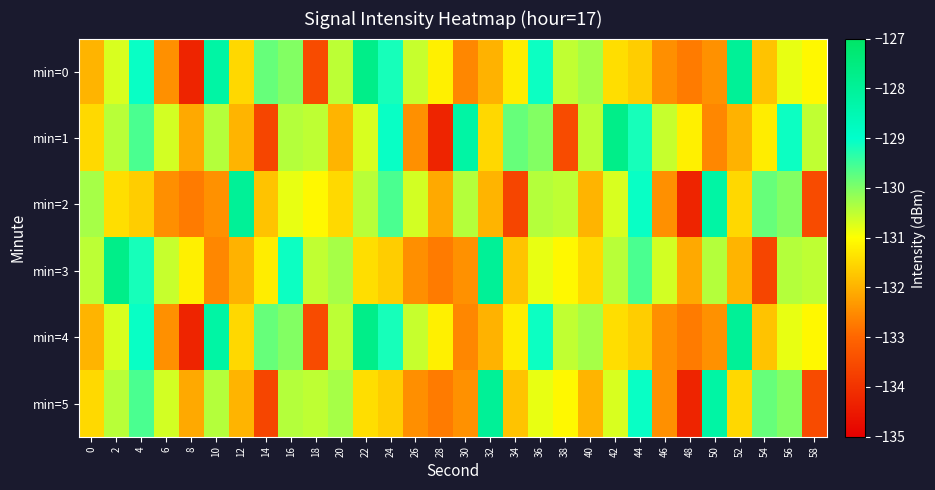

Reading left to right, extract all data points from this chart.

min=0: 0=-132.0	2=-130.7	4=-129.1	6=-132.4	8=-134.3	10=-128.2	12=-131.5	14=-129.8	16=-130.0	18=-133.5	20=-130.5	22=-127.7	24=-129.2	26=-130.5	28=-131.2	30=-132.6	32=-132.0	34=-131.2	36=-129.1	38=-130.5	40=-130.3	42=-131.4	44=-131.7	46=-132.5	48=-132.7	50=-132.4	52=-128.0	54=-131.8	56=-130.8	58=-131.1
min=1: 0=-131.5	2=-130.4	4=-129.6	6=-130.6	8=-132.1	10=-130.4	12=-132.0	14=-133.6	16=-130.4	18=-130.5	20=-132.0	22=-130.7	24=-129.1	26=-132.4	28=-134.3	30=-128.2	32=-131.5	34=-129.8	36=-130.0	38=-133.5	40=-130.5	42=-127.7	44=-129.2	46=-130.5	48=-131.2	50=-132.6	52=-132.0	54=-131.2	56=-129.1	58=-130.5
min=2: 0=-130.3	2=-131.4	4=-131.7	6=-132.5	8=-132.7	10=-132.4	12=-128.0	14=-131.8	16=-130.8	18=-131.1	20=-131.5	22=-130.4	24=-129.6	26=-130.6	28=-132.1	30=-130.4	32=-132.0	34=-133.6	36=-130.4	38=-130.5	40=-132.0	42=-130.7	44=-129.1	46=-132.4	48=-134.3	50=-128.2	52=-131.5	54=-129.8	56=-130.0	58=-133.5
min=3: 0=-130.5	2=-127.7	4=-129.2	6=-130.5	8=-131.2	10=-132.6	12=-132.0	14=-131.2	16=-129.1	18=-130.5	20=-130.3	22=-131.4	24=-131.7	26=-132.5	28=-132.7	30=-132.4	32=-128.0	34=-131.8	36=-130.8	38=-131.1	40=-131.5	42=-130.4	44=-129.6	46=-130.6	48=-132.1	50=-130.4	52=-132.0	54=-133.6	56=-130.4	58=-130.5
min=4: 0=-132.0	2=-130.7	4=-129.1	6=-132.4	8=-134.3	10=-128.2	12=-131.5	14=-129.8	16=-130.0	18=-133.5	20=-130.5	22=-127.7	24=-129.2	26=-130.5	28=-131.2	30=-132.6	32=-132.0	34=-131.2	36=-129.1	38=-130.5	40=-130.3	42=-131.4	44=-131.7	46=-132.5	48=-132.7	50=-132.4	52=-128.0	54=-131.8	56=-130.8	58=-131.1
min=5: 0=-131.5	2=-130.4	4=-129.6	6=-130.6	8=-132.1	10=-130.4	12=-132.0	14=-133.6	16=-130.4	18=-130.5	20=-130.3	22=-131.4	24=-131.7	26=-132.5	28=-132.7	30=-132.4	32=-128.0	34=-131.8	36=-130.8	38=-131.1	40=-132.0	42=-130.7	44=-129.1	46=-132.4	48=-134.3	50=-128.2	52=-131.5	54=-129.8	56=-130.0	58=-133.5